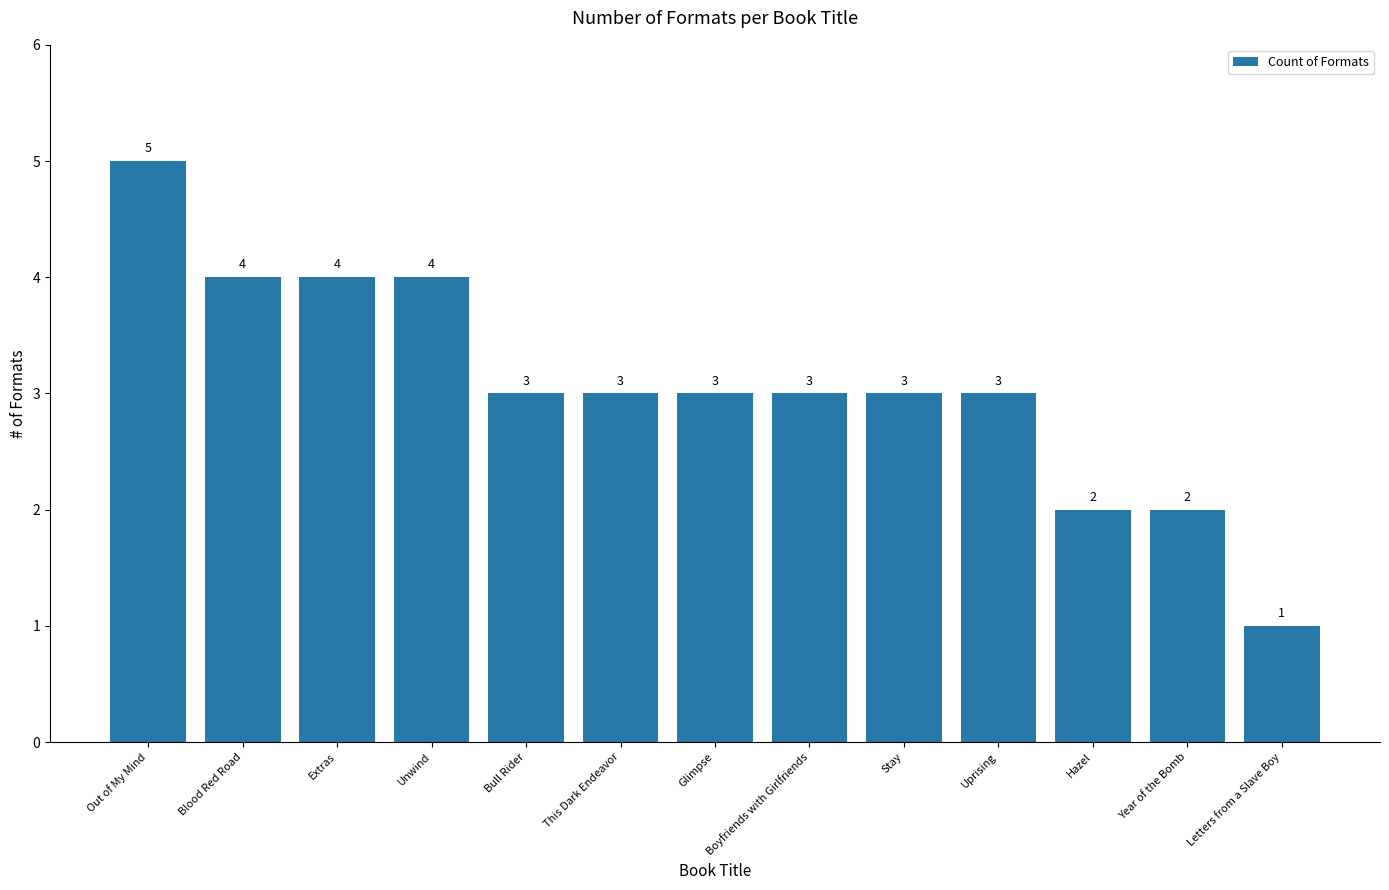

What is the average value?

3